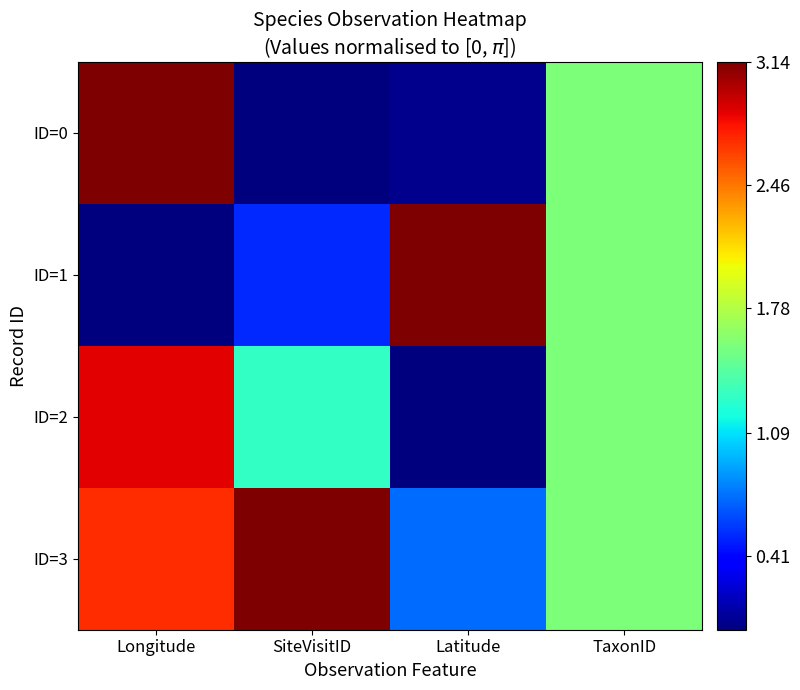

Rank the series by their maximum value, from lowest to highest.

ID=2, ID=0, ID=1, ID=3